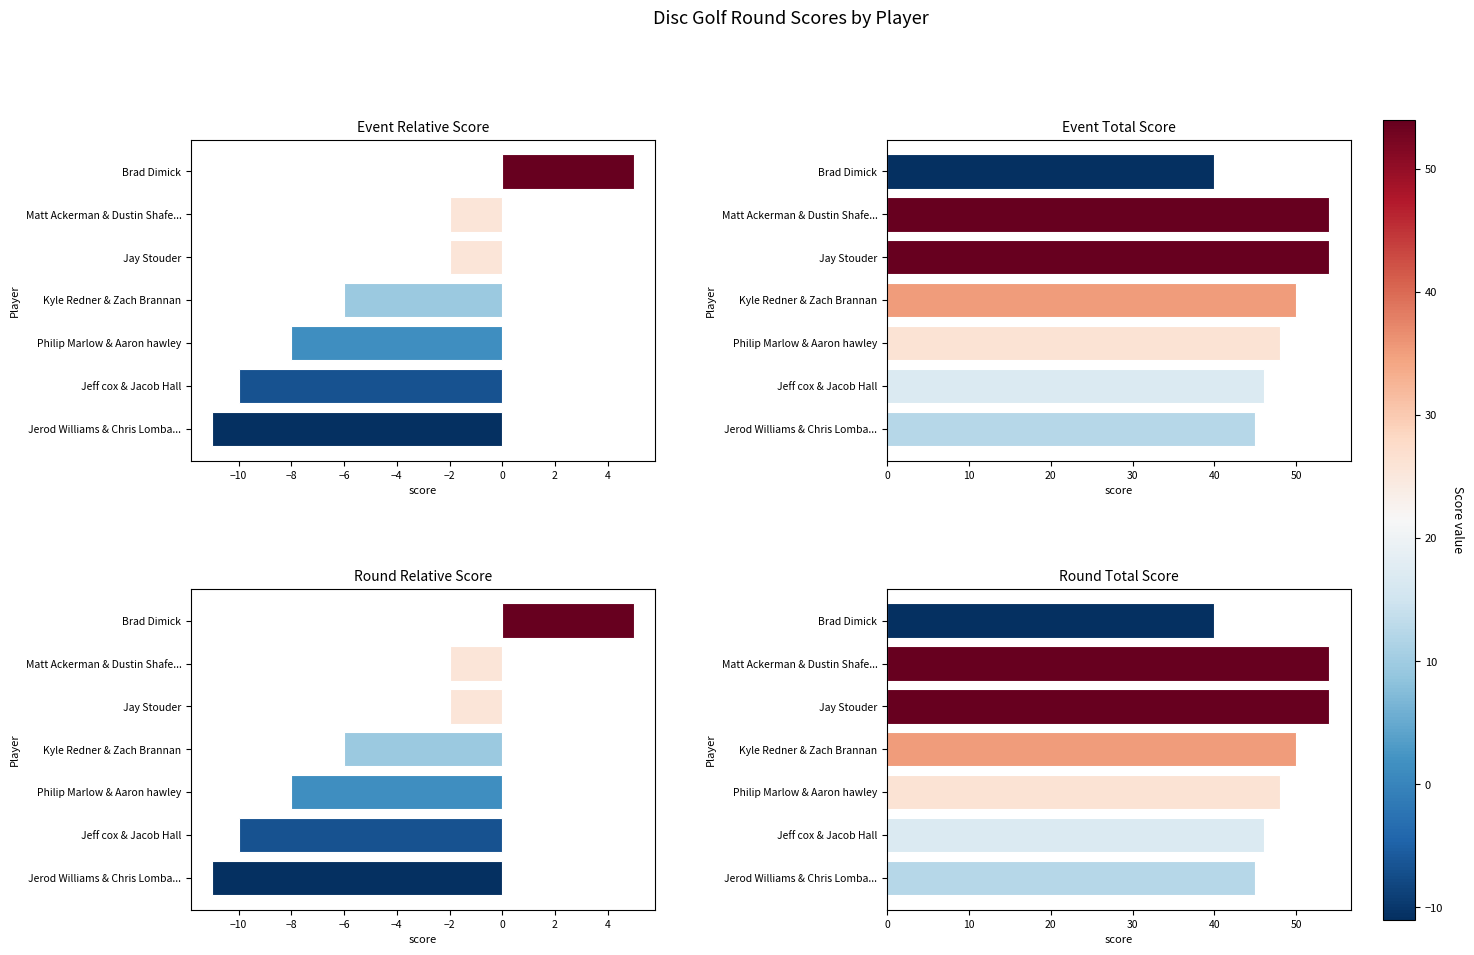

How many bars are there in each group?

4